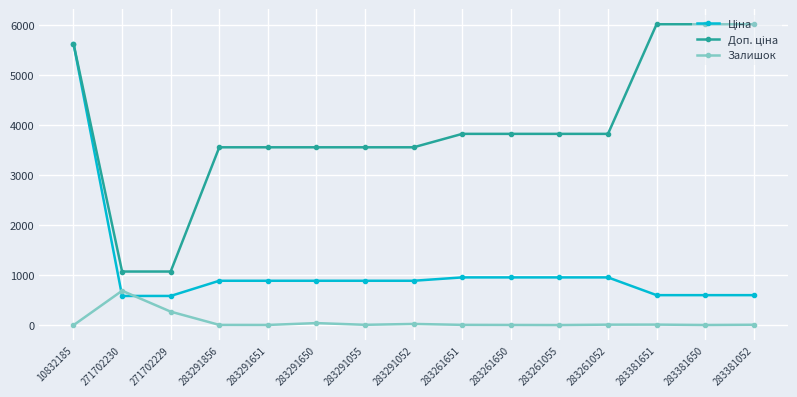

What is the label of the 1st point from the right?

283381052